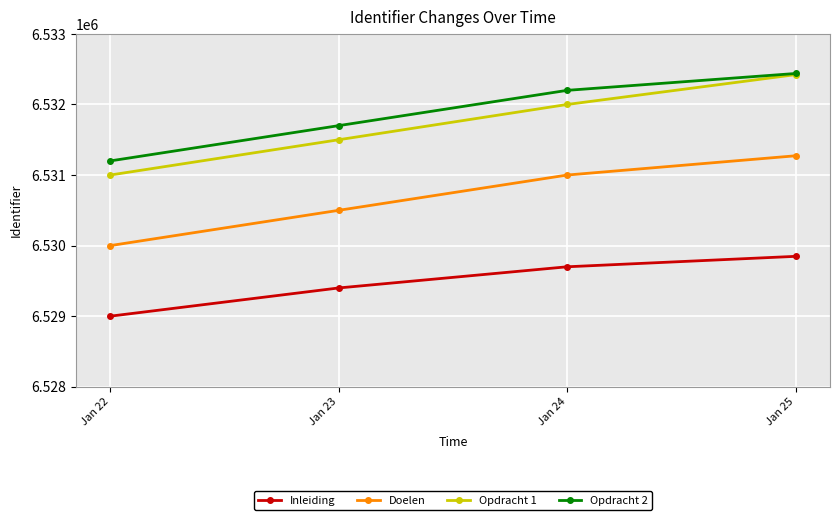

What are all the series names shown in the legend?

Inleiding, Doelen, Opdracht 1, Opdracht 2